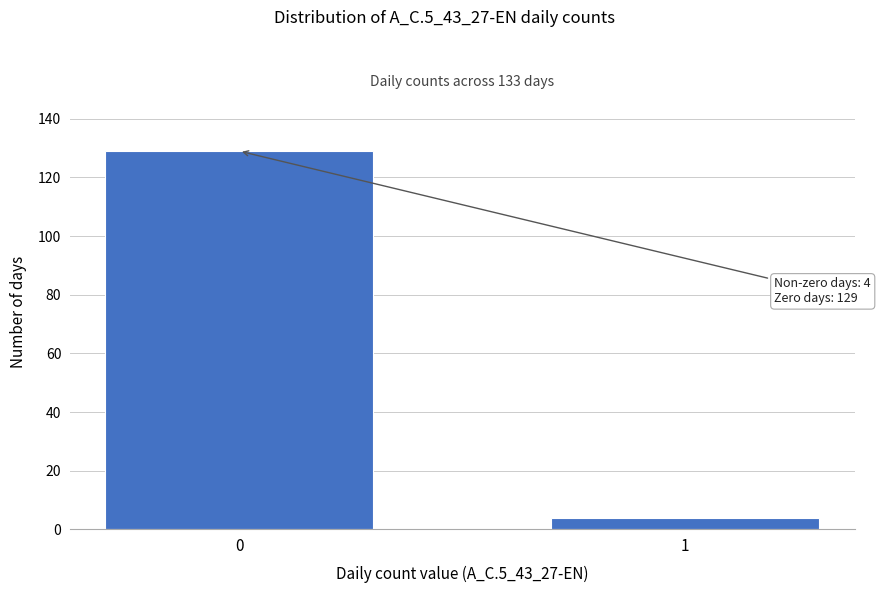

Reading left to right, transcribe all the data shown in this chart.

129	4